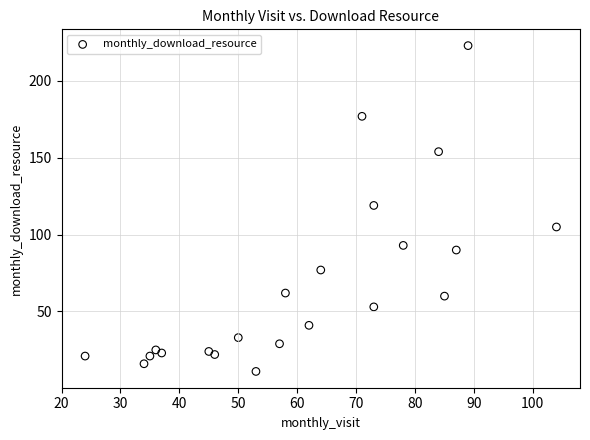

What is the range of Y values (max minus min)?

212